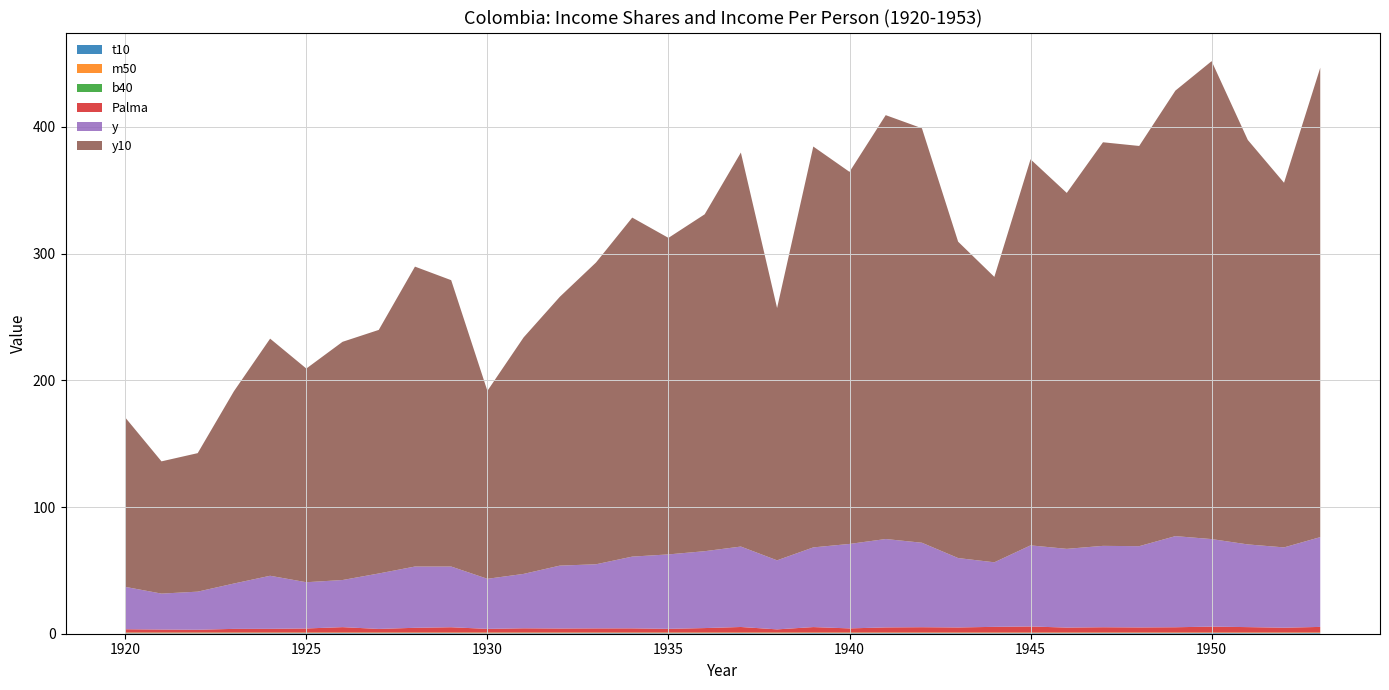

Reading right to left, list all the values displayed in this chart.

t10: 0.5	0.5	0.5	0.5	0.5	0.5	0.5	0.5	0.5	0.4	0.5	0.5	0.5	0.4	0.5	0.4	0.5	0.4	0.4	0.5	0.5	0.4	0.4	0.4	0.5	0.5	0.4	0.5	0.5	0.4	0.4	0.4	0.4	0.4
m50: 0.4	0.4	0.4	0.3	0.4	0.4	0.4	0.4	0.4	0.5	0.4	0.4	0.4	0.4	0.4	0.5	0.4	0.4	0.4	0.4	0.4	0.4	0.4	0.5	0.4	0.4	0.4	0.4	0.4	0.4	0.4	0.5	0.5	0.4
b40: 0.1	0.1	0.1	0.1	0.1	0.1	0.1	0.1	0.1	0.1	0.1	0.1	0.1	0.1	0.1	0.2	0.1	0.1	0.1	0.1	0.1	0.1	0.1	0.1	0.1	0.1	0.2	0.1	0.1	0.2	0.2	0.2	0.2	0.2
Palma: 4.4	3.7	4.2	4.6	4.1	4.0	4.1	3.9	4.7	4.4	4.0	4.1	4.0	3.2	4.2	2.4	4.3	3.5	2.9	3.2	3.2	3.1	3.3	2.8	4.1	3.7	2.8	4.2	3.2	2.9	2.8	2.1	2.3	2.5
y: 70.9	63.4	65.3	69.1	71.9	64.1	64.2	62.1	64.0	50.9	54.8	66.7	69.8	66.7	62.9	54.5	63.5	60.7	58.7	56.6	50.6	49.6	42.9	39.5	47.9	48.3	43.8	37.2	36.5	41.9	35.8	30.1	28.4	33.4
y10: 370.5	287.8	319.2	377.2	351.6	315.9	318.5	280.9	304.7	225.3	249.7	327.1	334.5	293.7	316.4	199.1	311.0	265.9	249.8	267.6	238.2	212.2	186.6	148.3	226.0	236.7	192.2	188.0	168.6	187.2	151.8	109.3	104.4	133.6